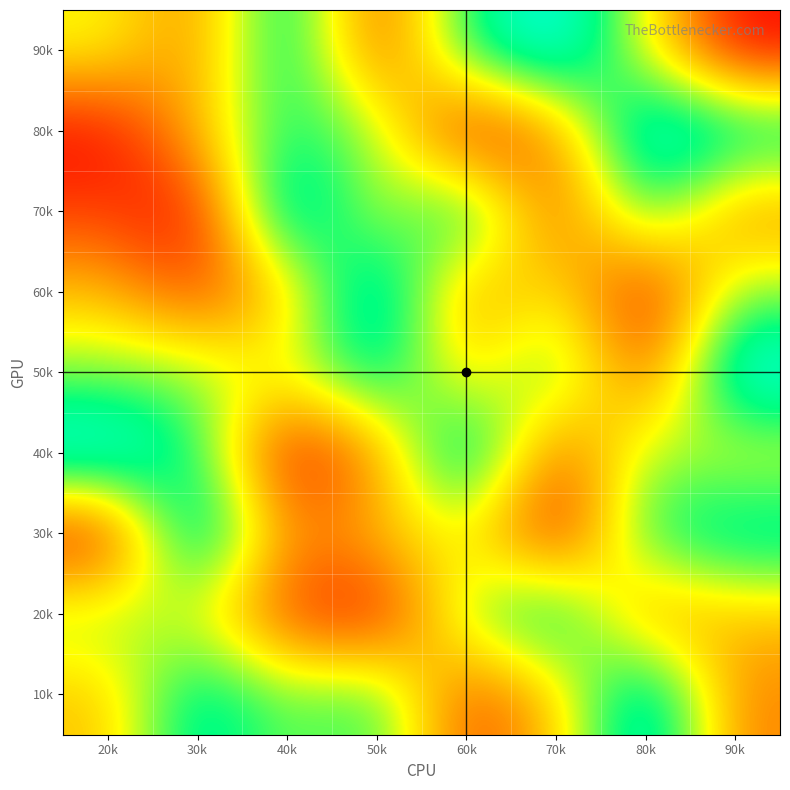

At how many categories does at least one series exceed 7?

8